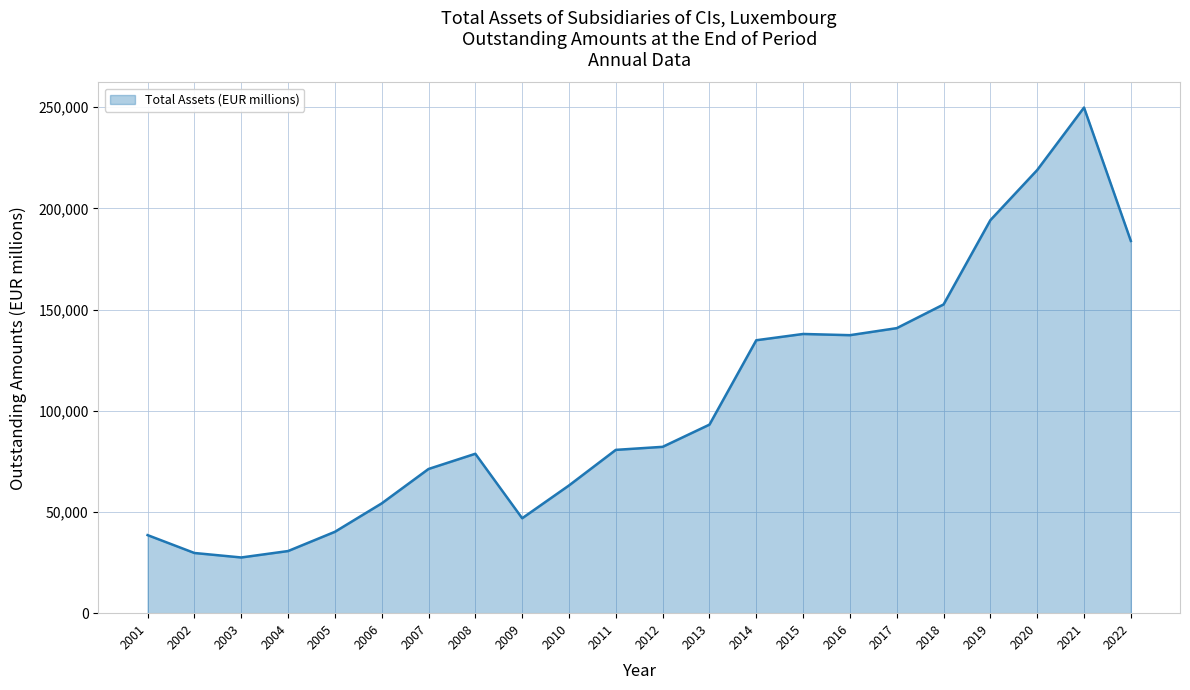

Is it true that the value at 2013 is 93161.0?

True